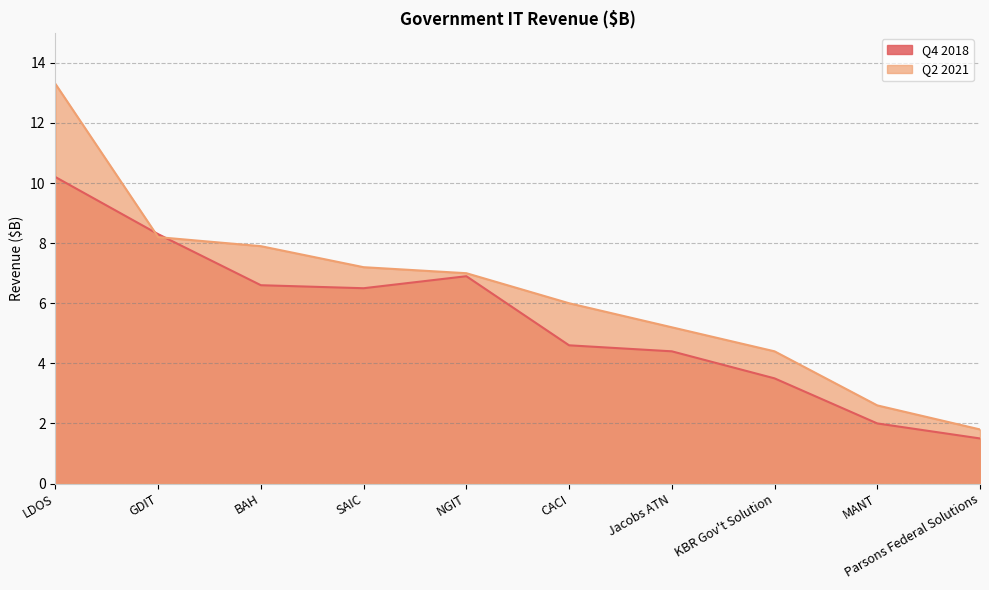

After their last crossing, which series has the higher values: Q2 2021 or Q4 2018?

Q2 2021